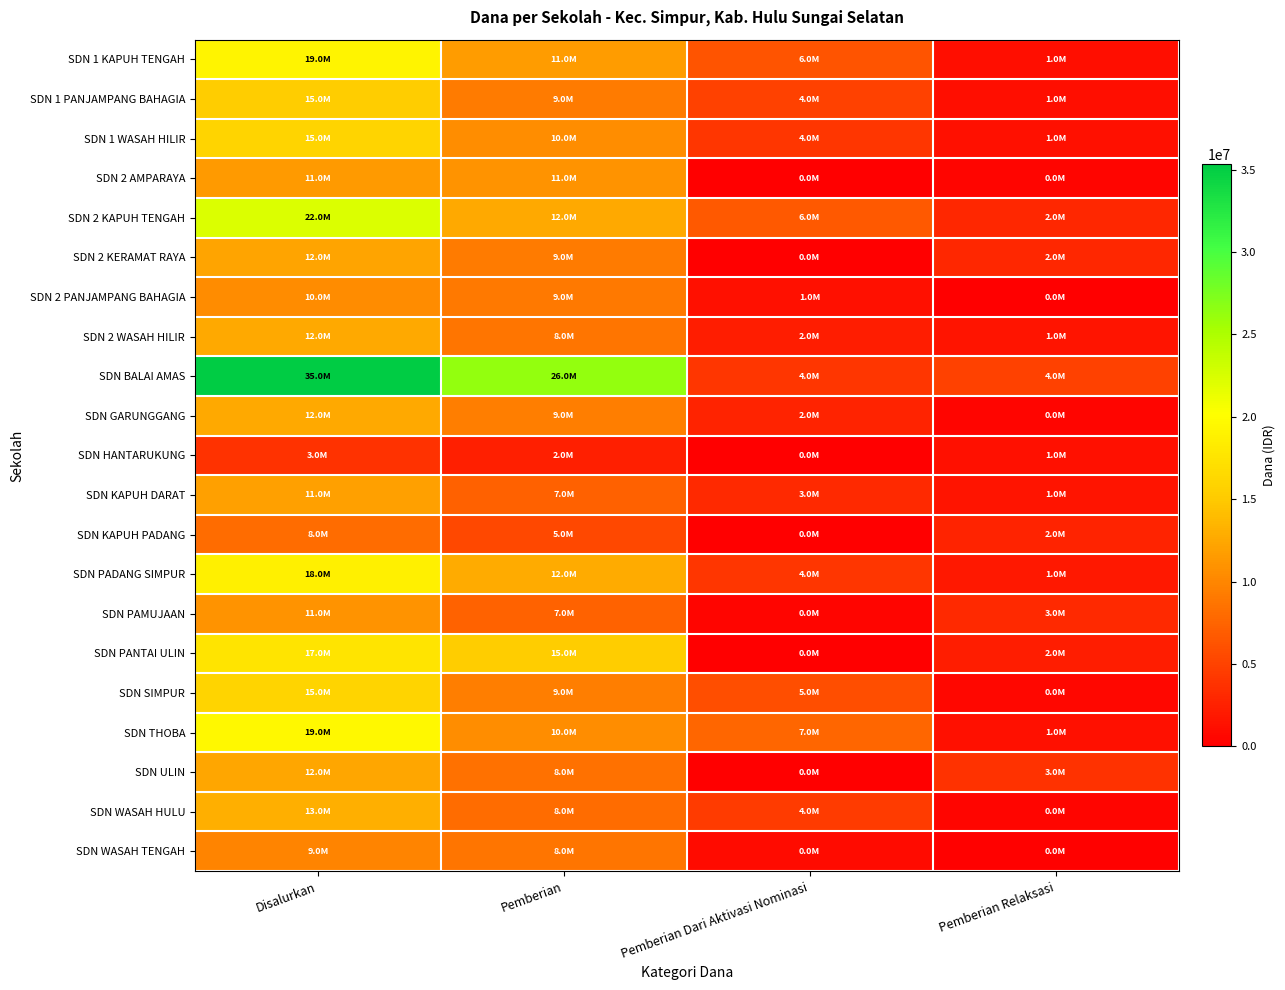

What is the difference between the highest and lowest values at Pemberian?

23850000